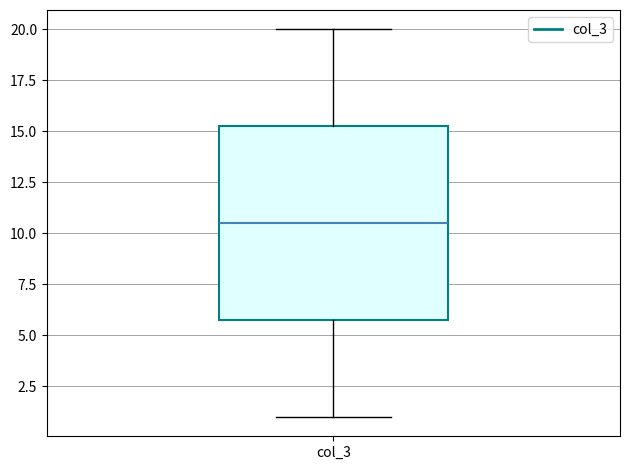

Where does the lower whisker of the box for col_3 end on the y-axis? The values are not printed on the chart, so give them approximately, as read against the axis.

1.0